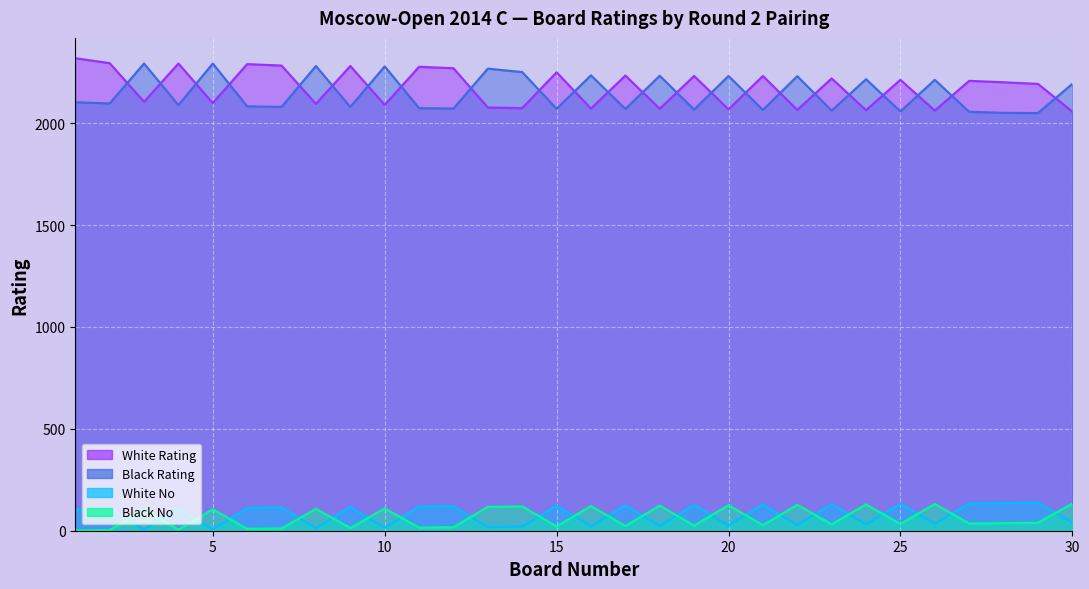

What is the value of the Black Rating point at the 4th from the left?

2089